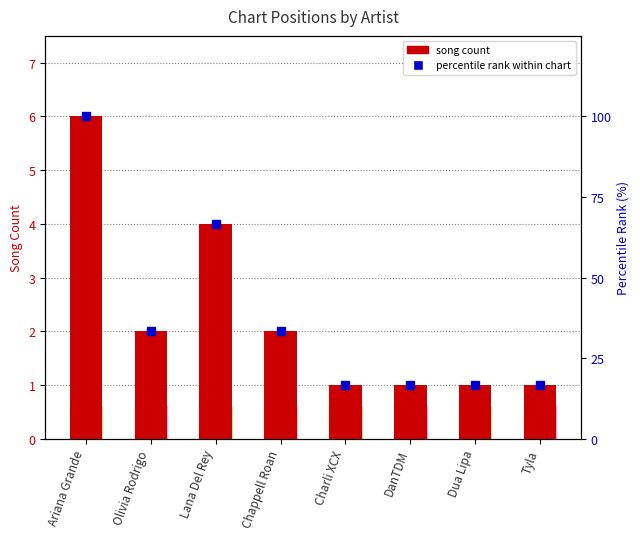

What is the value of the percentile rank within chart bar at the 2nd from the left?

33.3